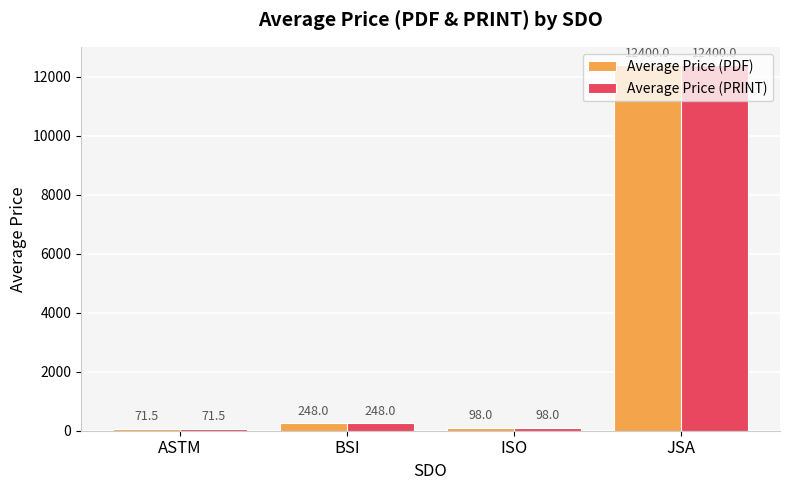

Reading right to left, what are all the values shown in this chart?

Average Price (PDF): 12400.0	98.0	248.0	71.5
Average Price (PRINT): 12400.0	98.0	248.0	71.5